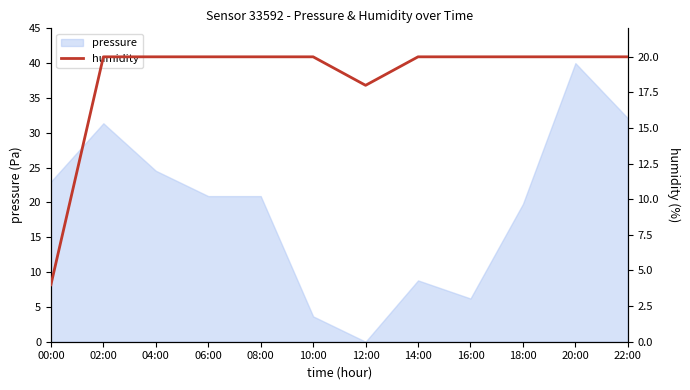

List the labels in order of value, largest first.

02:00, 04:00, 06:00, 08:00, 10:00, 14:00, 16:00, 18:00, 20:00, 22:00, 12:00, 00:00